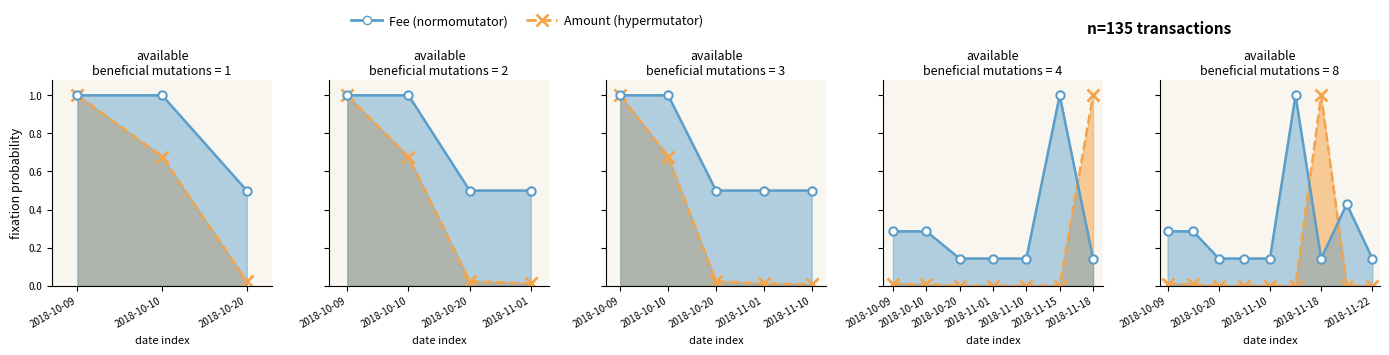

True or false: Fee line has a value of 0.4 at 2018-10-10.

False